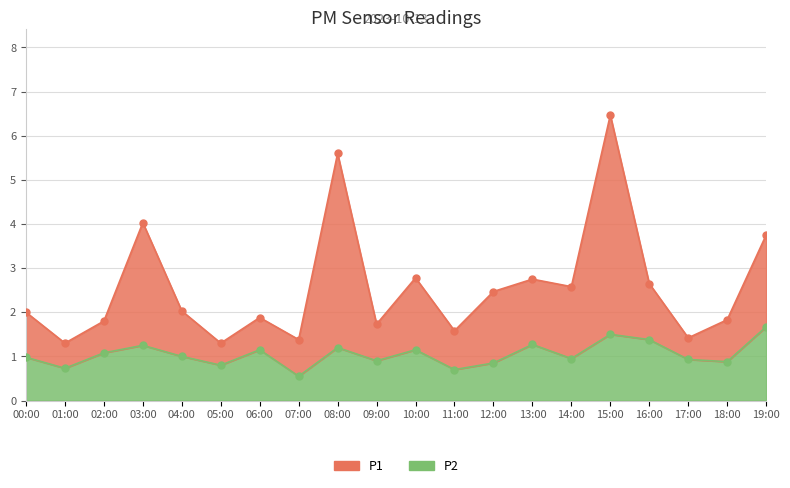

The value of P2 at 19:00 is 1.7. True or false?

True